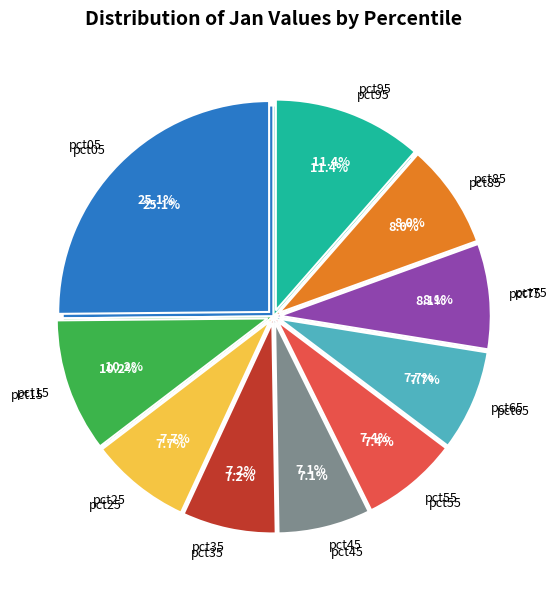

What percentage is NOT represented by pct65?

92.3%